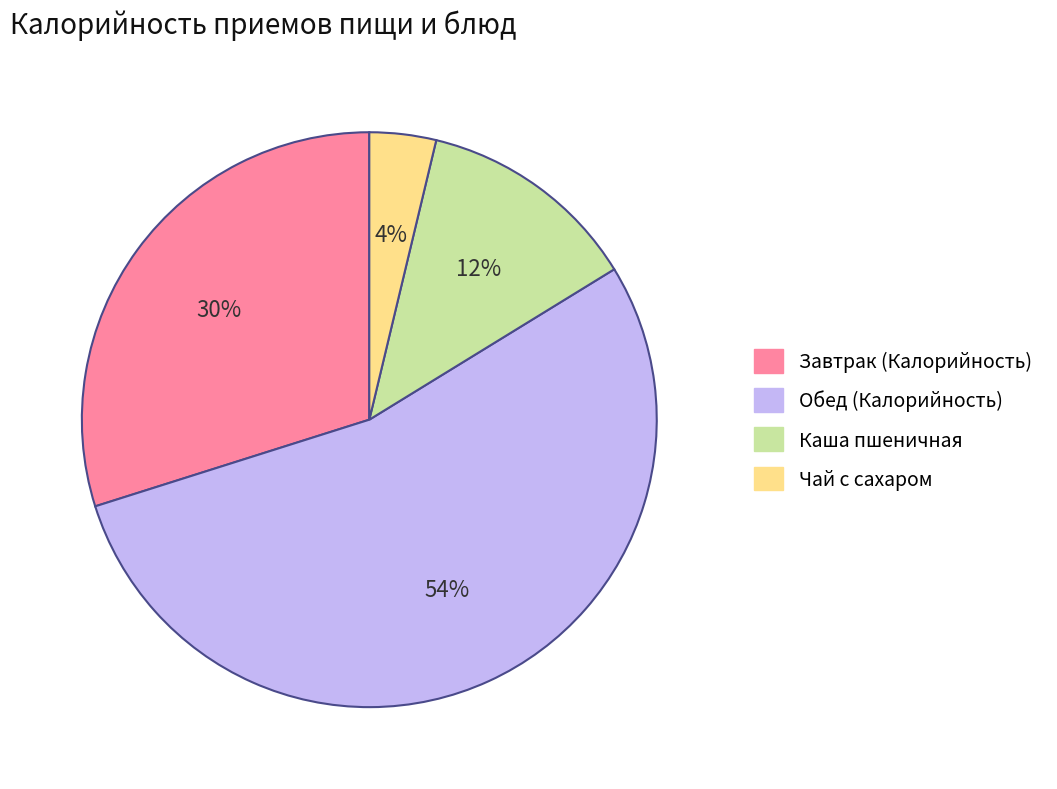

To the nearest percent, what portion does Каша пшеничная represent?

12%